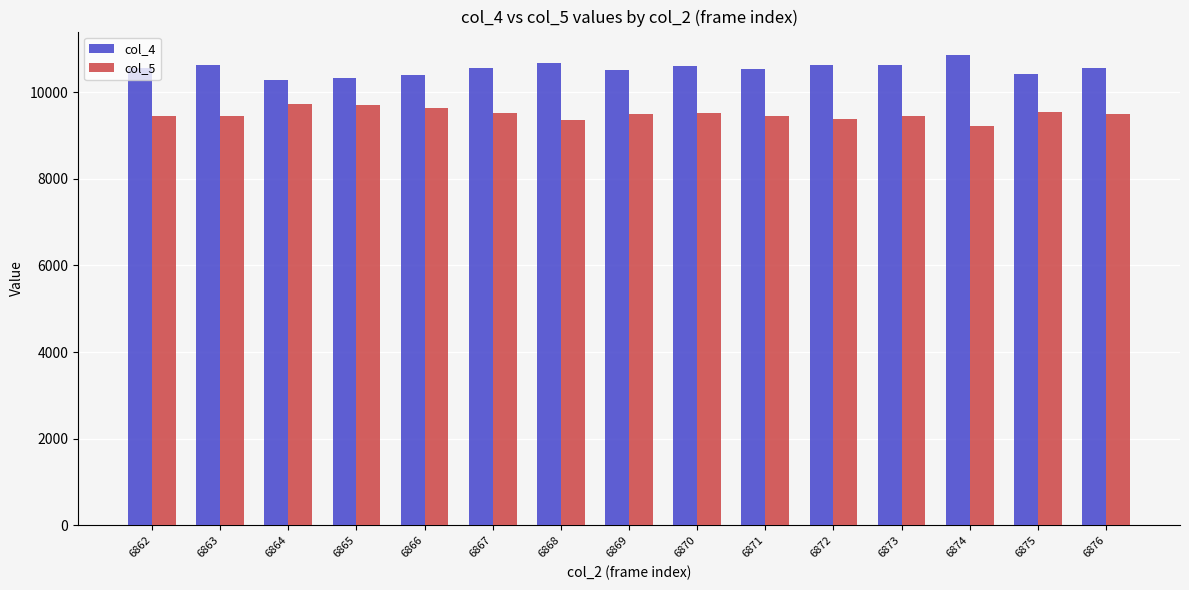

What is the lowest value of the col_5 series?

9205